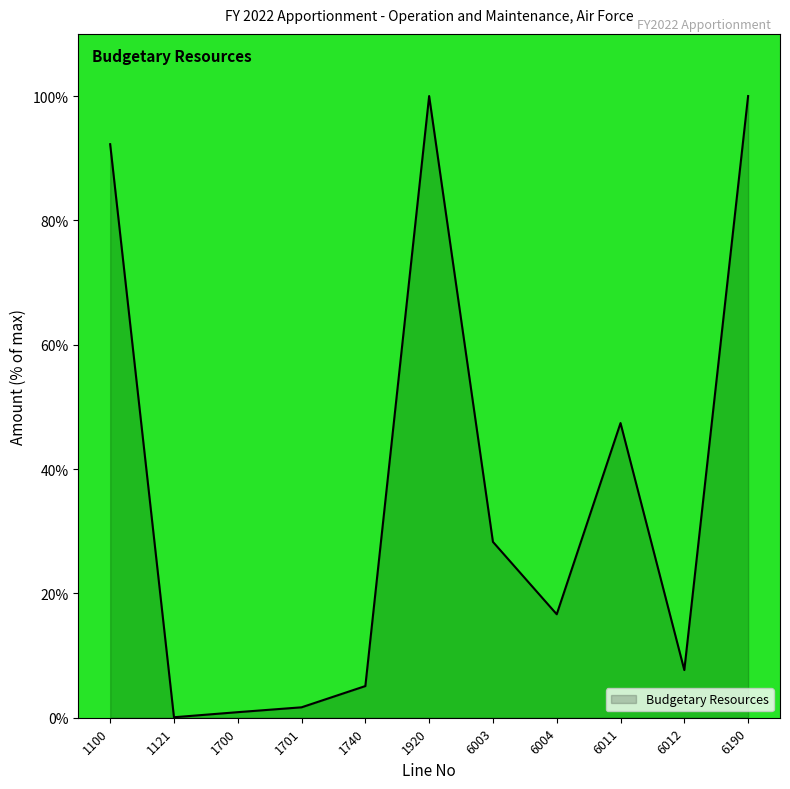

At which label is the value closest to 50?

6011